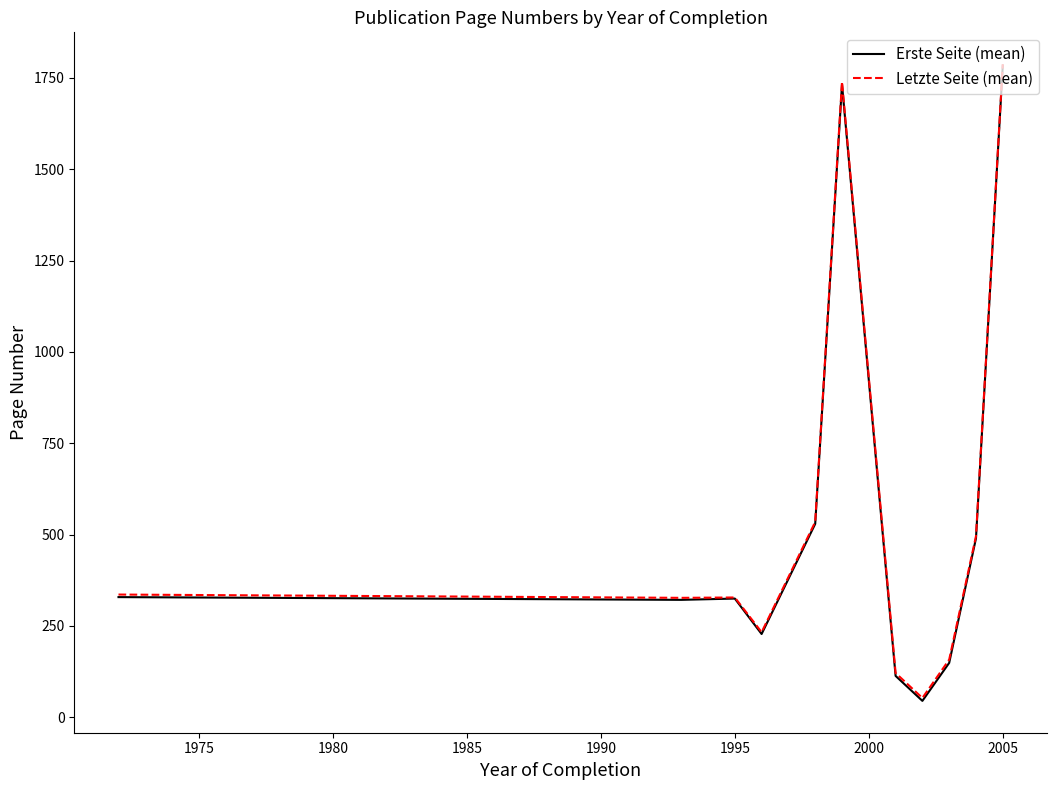

How many values in the Letzte Seite (mean) series are below 328?

5